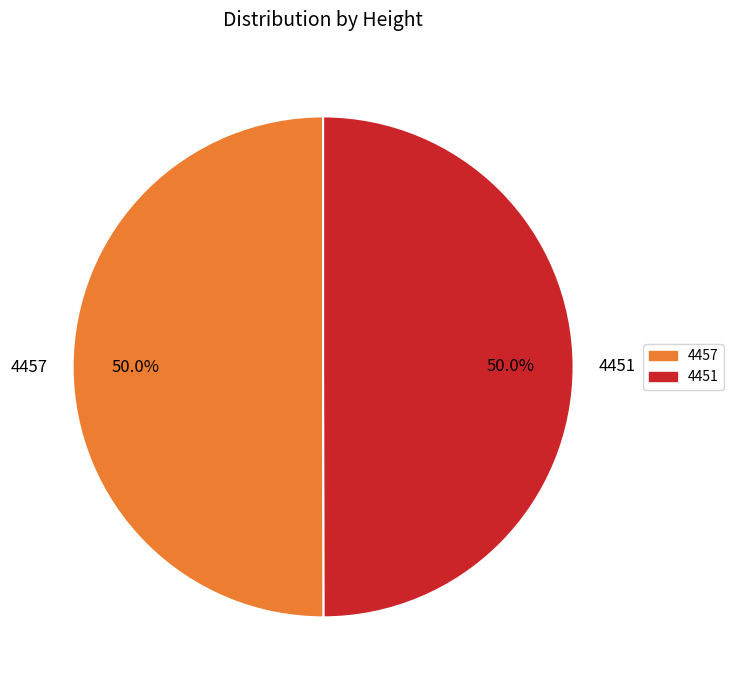

Count the number of slices in the pie.

2